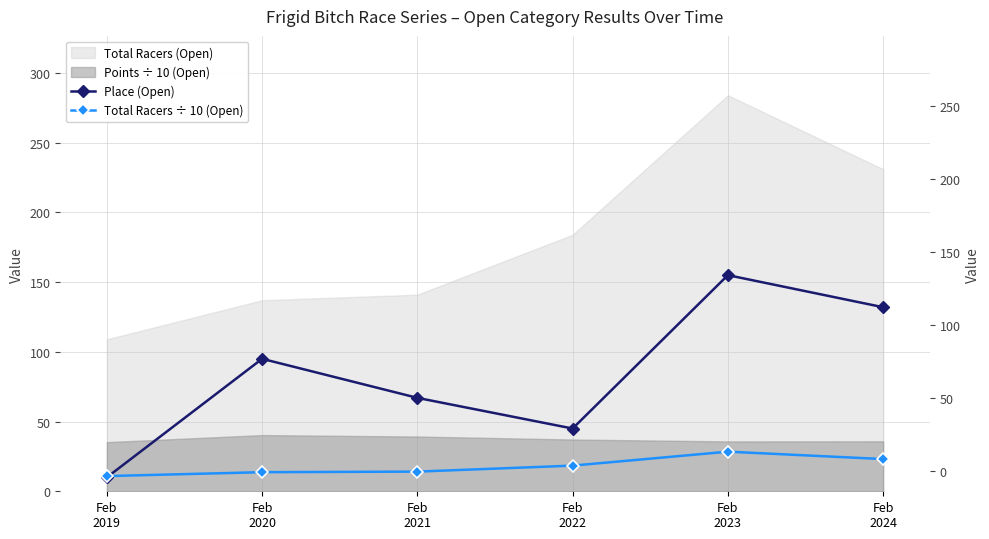

The value of Total Racers ÷ 10 (Open) at Feb
2021 is 24.5. True or false?

False